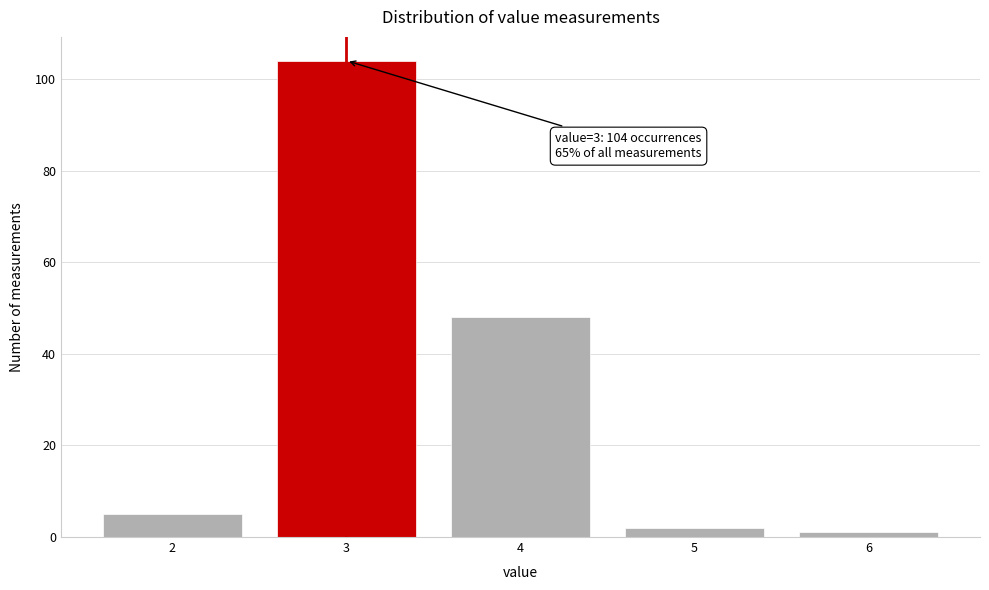

Reading left to right, extract all data points from this chart.

5	104	48	2	1